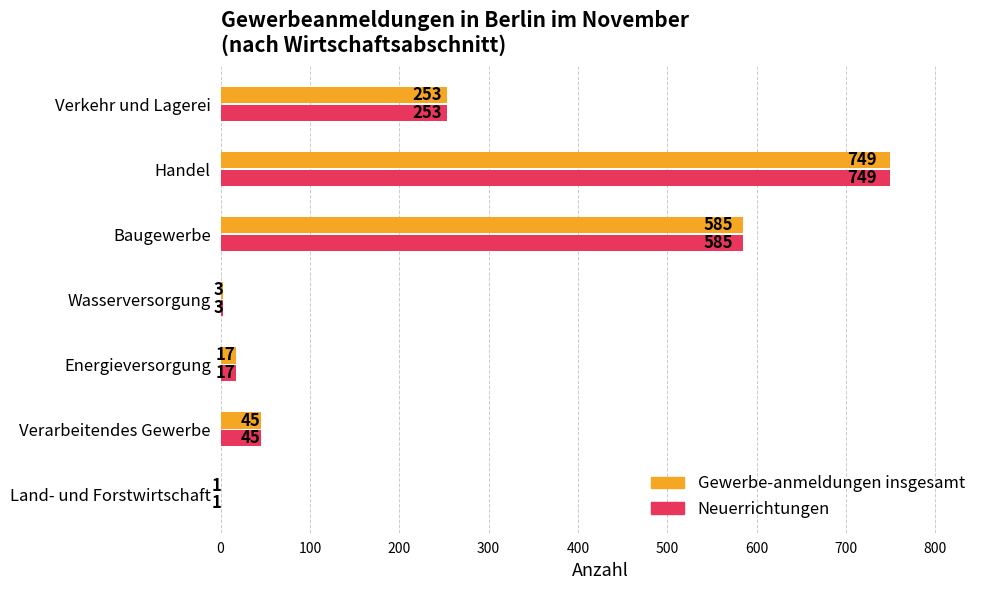

At which label is Neuerrichtungen closest to 375?

Verkehr und Lagerei